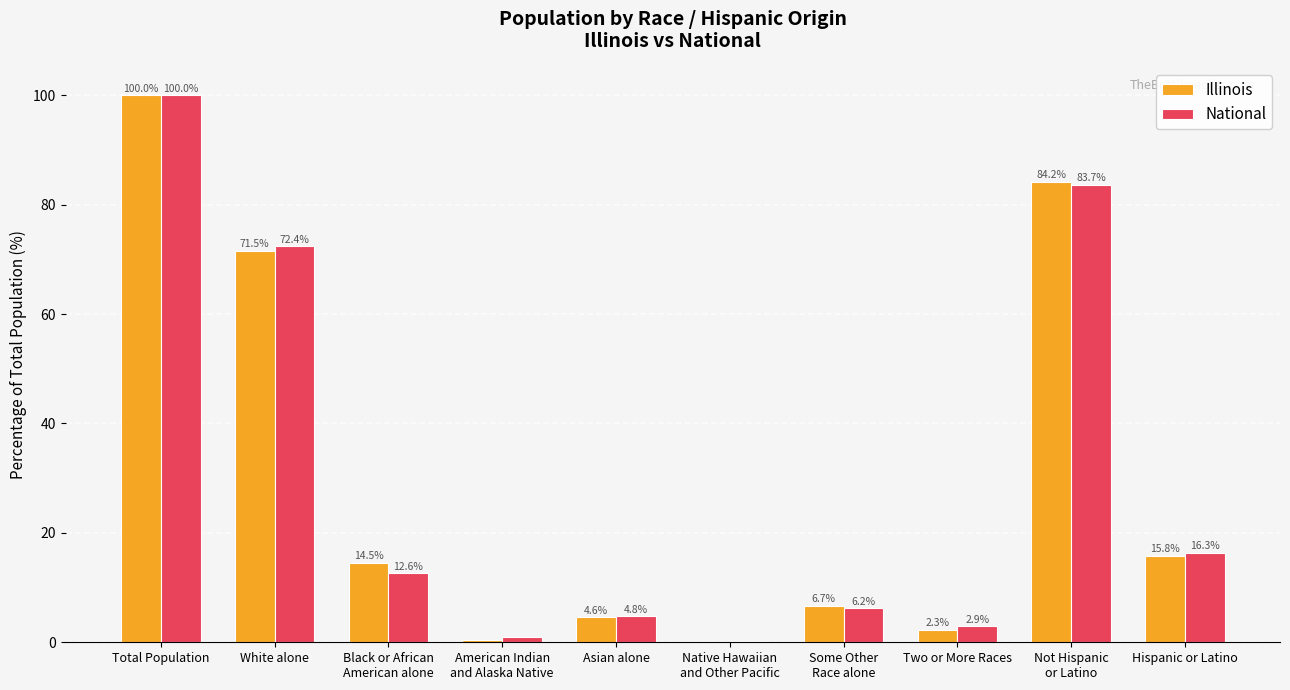

At which label does National reach its peak?

Total Population